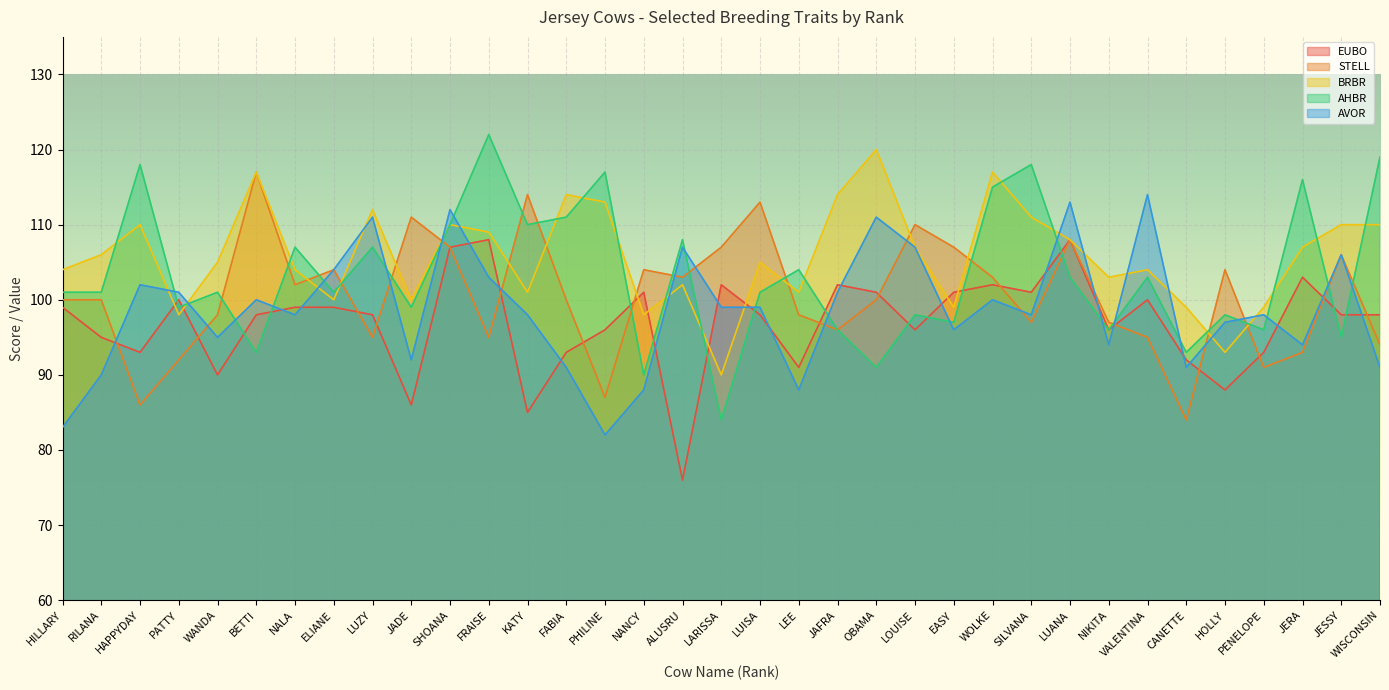

List the series in order of their peak value, lowest first.

EUBO, AVOR, STELL, BRBR, AHBR